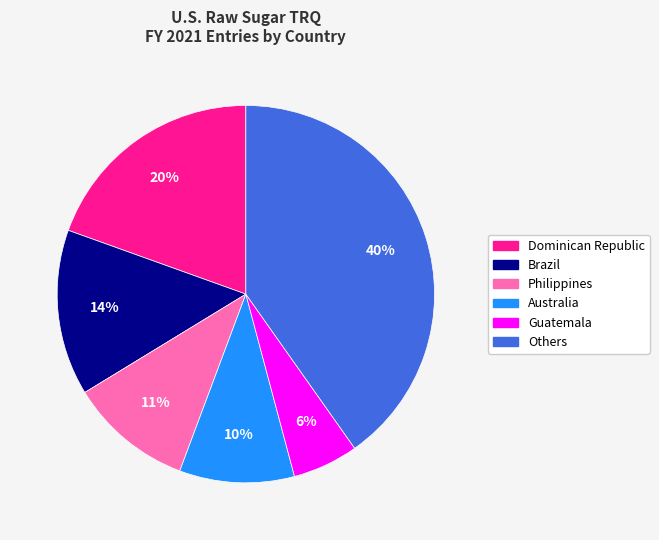

How many slices are in this pie chart?

6